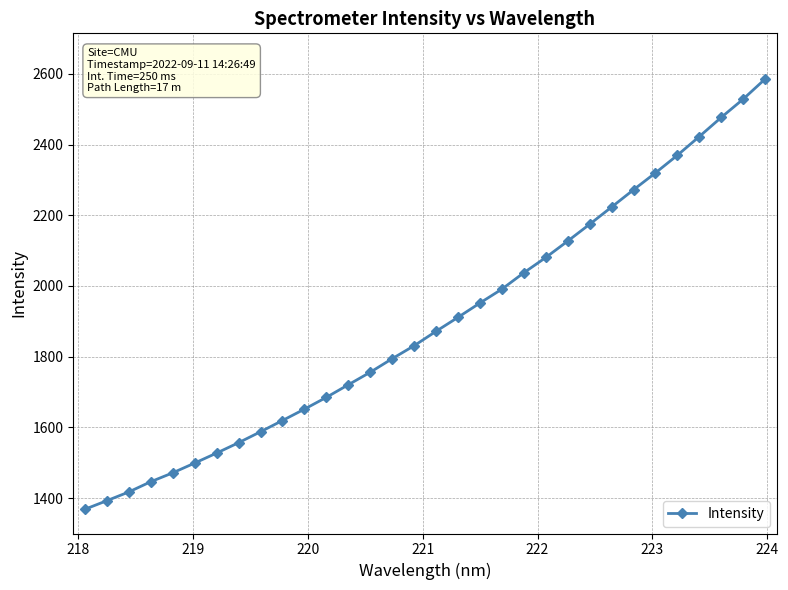

What is the difference between the second highest and second lowest values?

1135.8